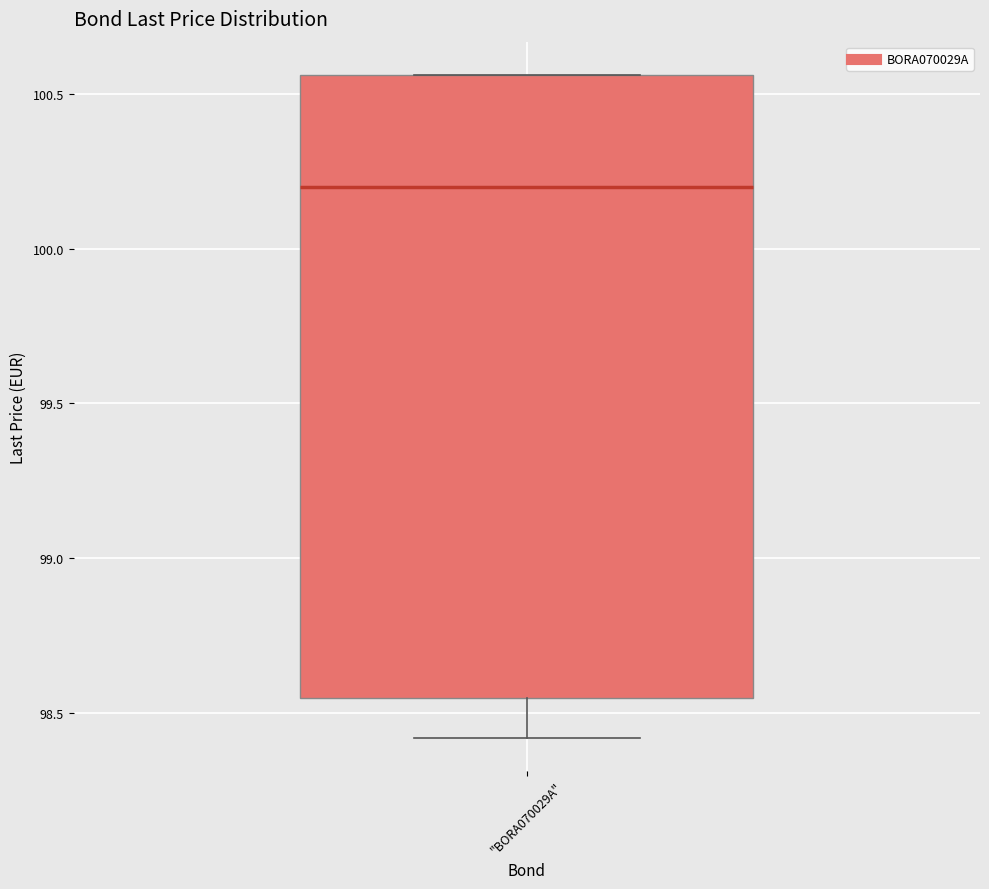

Transcribe this box plot: give where the median line is, the range the box spans, and where the two whiskers end, as read against the y-axis. The values are not printed on the chart, so give them approximately, as read against the axis.

median 100.20, box 98.55 to 100.55, whiskers 98.40 to 100.55